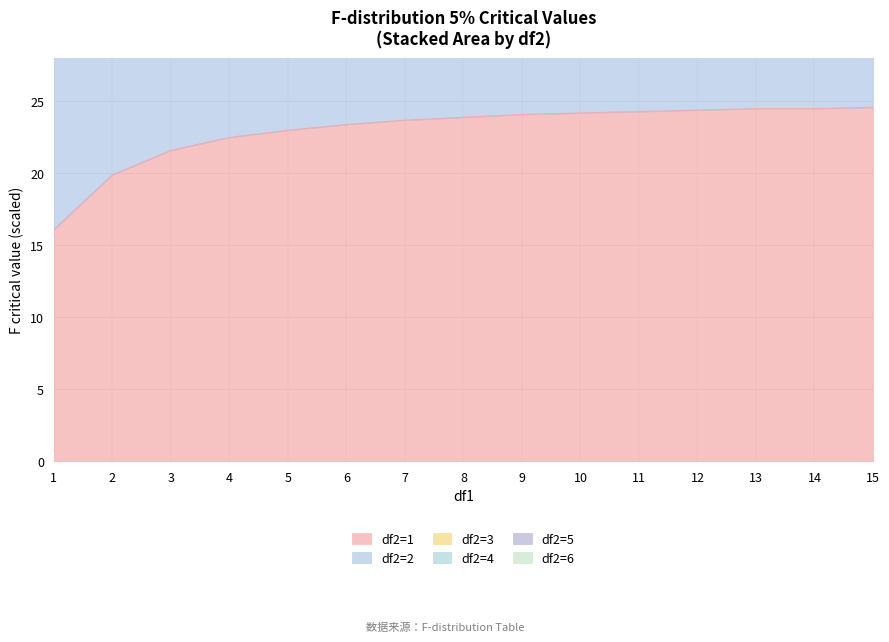

Which category has the highest value across all series?

15